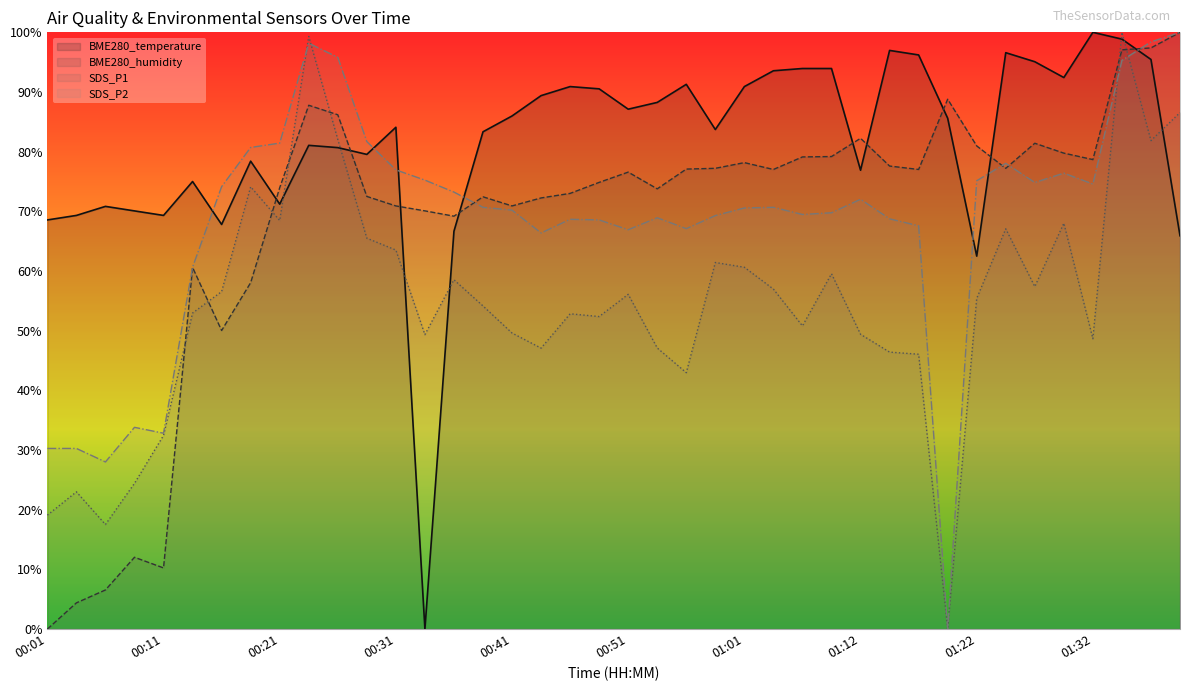

Reading right to left, transcribe all the data shown in this chart.

BME280_temperature: 01:39=65.9	01:37=95.5	01:34=98.9	01:32=100.0	01:29=92.4	01:27=95.1	01:24=96.6	01:22=62.5	01:19=85.6	01:17=96.2	01:14=97.0	01:12=76.9	01:09=93.9	01:07=93.9	01:04=93.6	01:01=90.9	00:59=83.7	00:56=91.3	00:54=88.3	00:51=87.1	00:49=90.5	00:46=90.9	00:44=89.4	00:41=86.0	00:39=83.3	00:36=66.7	00:34=0.0	00:31=84.1	00:29=79.5	00:26=80.7	00:23=81.1	00:21=71.2	00:18=78.4	00:16=67.8	00:13=75.0	00:11=69.3	00:08=70.1	00:06=70.8	00:03=69.3	00:01=68.6
BME280_humidity: 01:39=100.0	01:37=97.4	01:34=97.1	01:32=78.7	01:29=79.8	01:27=81.4	01:24=77.2	01:22=81.0	01:19=88.8	01:17=77.0	01:14=77.6	01:12=82.2	01:09=79.2	01:07=79.1	01:04=77.0	01:01=78.2	00:59=77.2	00:56=77.1	00:54=73.8	00:51=76.6	00:49=74.9	00:46=73.0	00:44=72.2	00:41=70.9	00:39=72.4	00:36=69.2	00:34=70.1	00:31=70.9	00:29=72.5	00:26=86.2	00:23=87.8	00:21=74.0	00:18=58.1	00:16=50.0	00:13=60.6	00:11=10.2	00:08=12.0	00:06=6.6	00:03=4.4	00:01=0.0
SDS_P1: 01:39=86.6	01:37=81.9	01:34=100.0	01:32=48.7	01:29=68.0	01:27=57.4	01:24=67.1	01:22=55.4	01:19=0.0	01:17=46.1	01:14=46.4	01:12=49.4	01:09=59.5	01:07=50.8	01:04=57.0	01:01=60.6	00:59=61.4	00:56=43.0	00:54=47.1	00:51=56.1	00:49=52.4	00:46=52.8	00:44=47.1	00:41=49.6	00:39=54.2	00:36=58.5	00:34=49.3	00:31=63.5	00:29=65.5	00:26=82.1	00:23=99.3	00:21=68.5	00:18=74.1	00:16=56.6	00:13=53.0	00:11=32.4	00:08=24.4	00:06=17.5	00:03=23.0	00:01=19.1
SDS_P2: 01:39=100.0	01:37=98.4	01:34=95.3	01:32=74.6	01:29=76.4	01:27=74.8	01:24=78.0	01:22=75.1	01:19=0.0	01:17=67.6	01:14=68.7	01:12=72.0	01:09=69.8	01:07=69.5	01:04=70.7	01:01=70.6	00:59=69.3	00:56=67.1	00:54=68.9	00:51=66.9	00:49=68.6	00:46=68.7	00:44=66.4	00:41=70.2	00:39=70.7	00:36=73.2	00:34=75.2	00:31=77.0	00:29=81.7	00:26=95.8	00:23=98.2	00:21=81.4	00:18=80.7	00:16=74.1	00:13=60.6	00:11=32.8	00:08=33.8	00:06=28.0	00:03=30.3	00:01=30.3